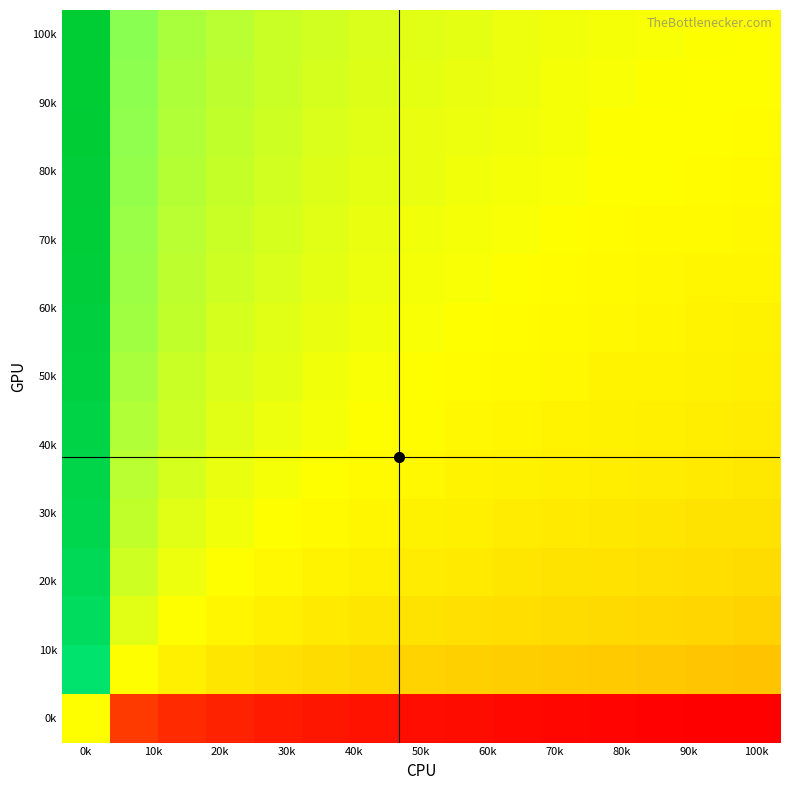

At which category is the sum across all series the highest?

0k